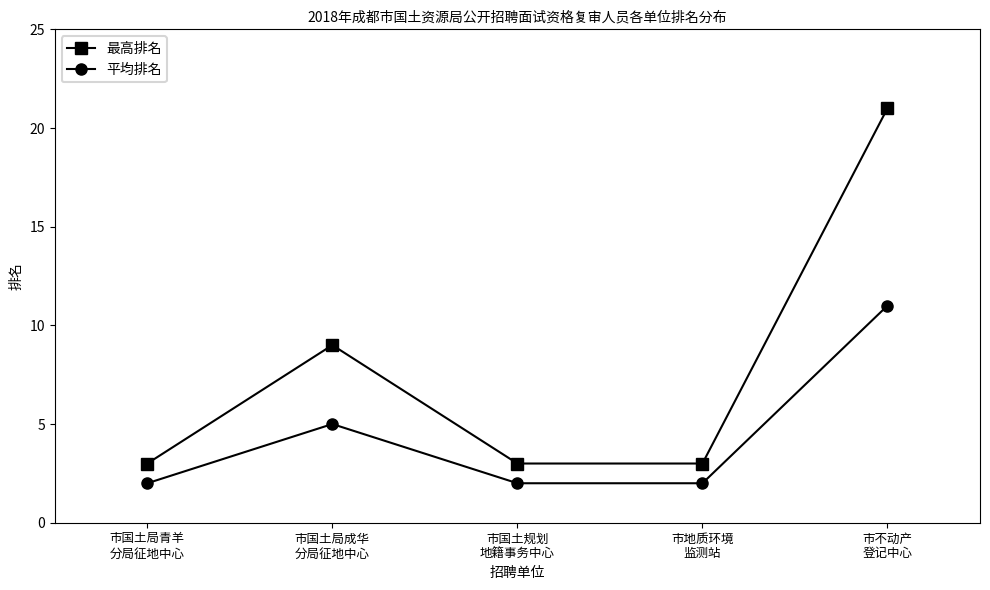

Between 市国土规划
地籍事务中心 and 市不动产
登记中心, which series saw the biggest shift?

最高排名